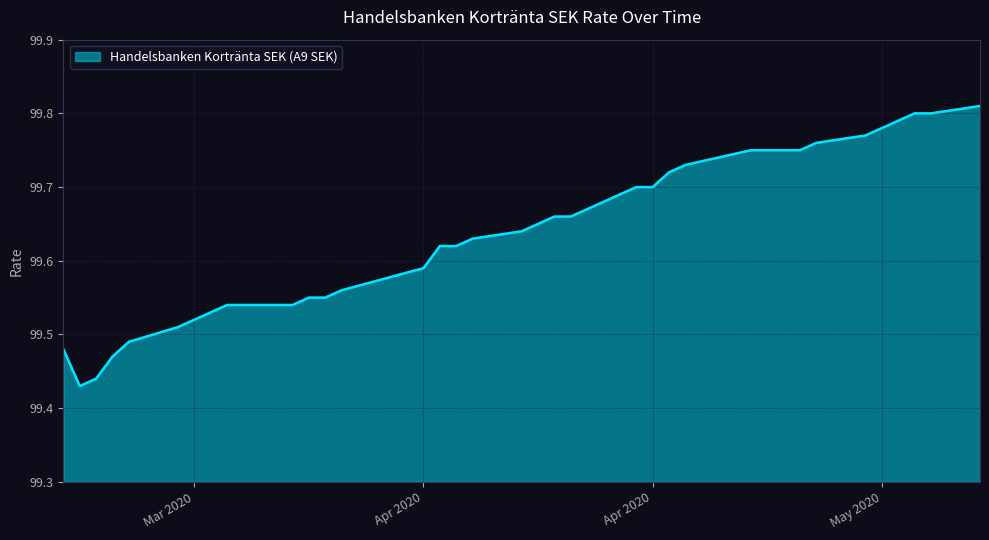

What is the maximum value shown in the chart?

99.8